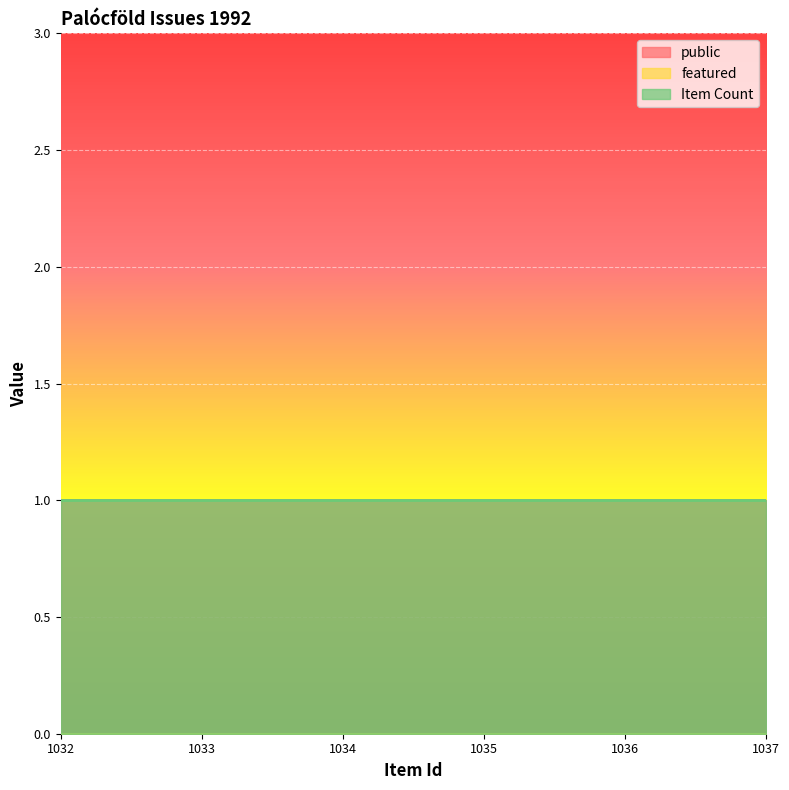

At which category is the sum across all series the highest?

1032